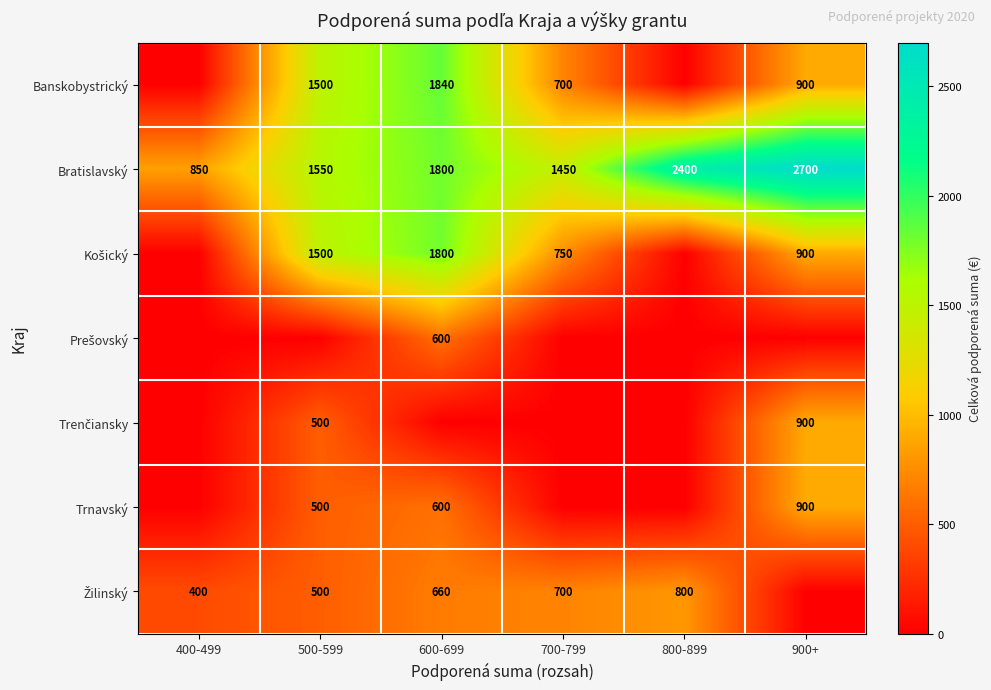

The value of Bratislavský at 900+ is 2700. True or false?

True